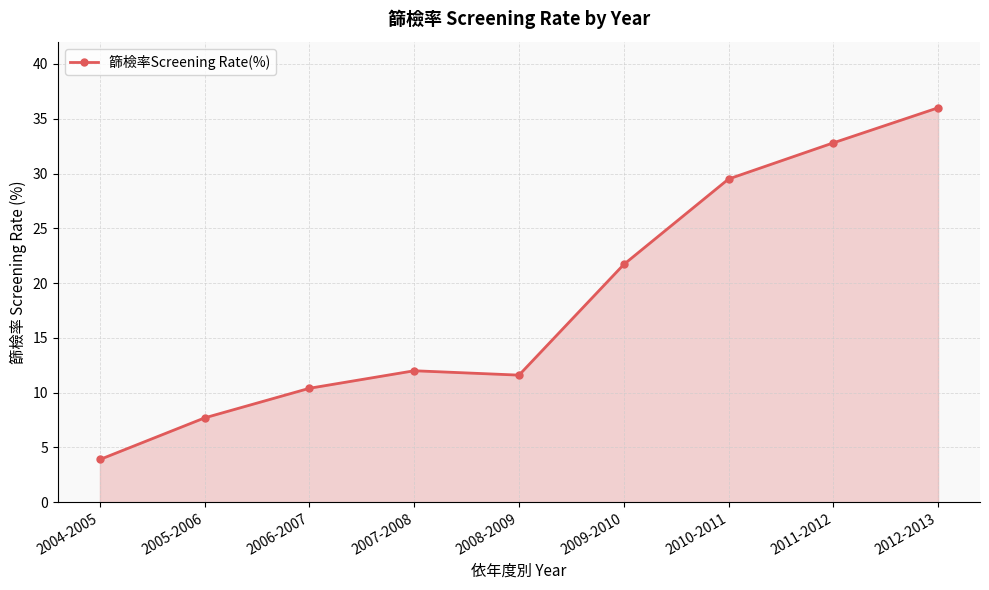

What is the difference between the second highest and minimum values?

28.9